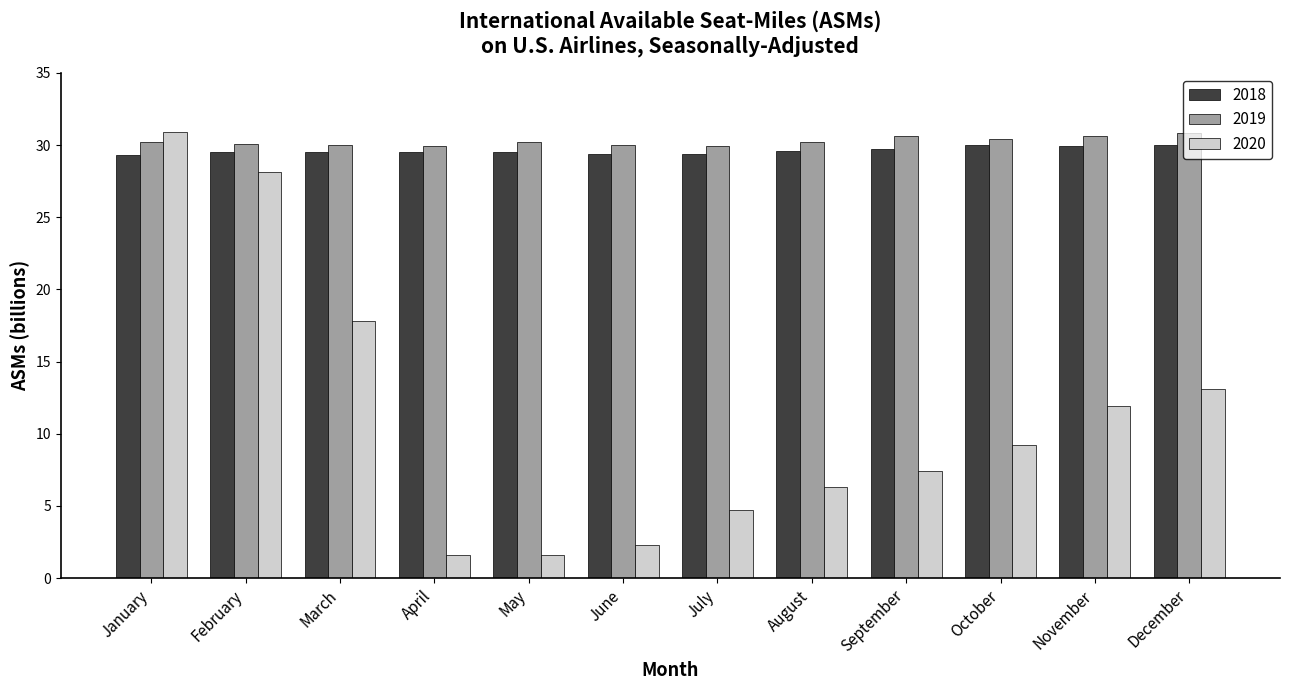

How many values in the 2020 series exceed 9?

6